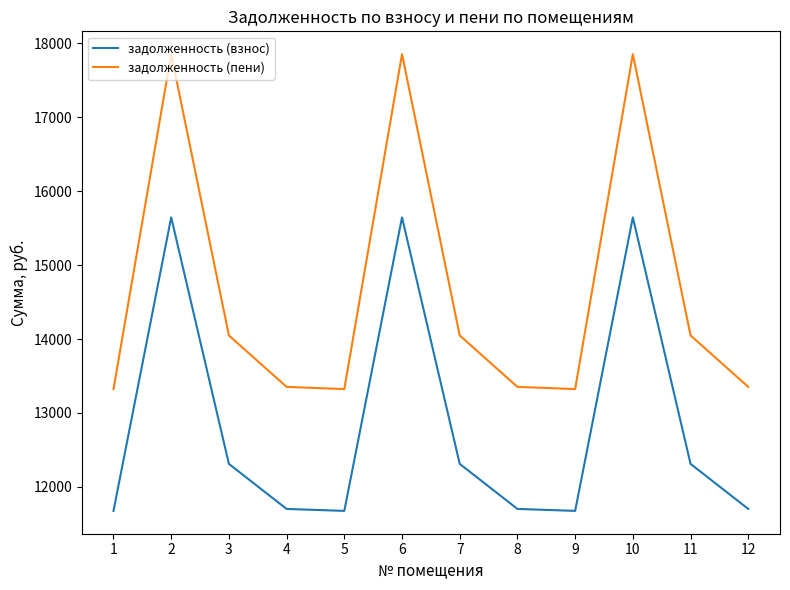

True or false: задолженность (пени) has more than 1 interior local peaks.

True